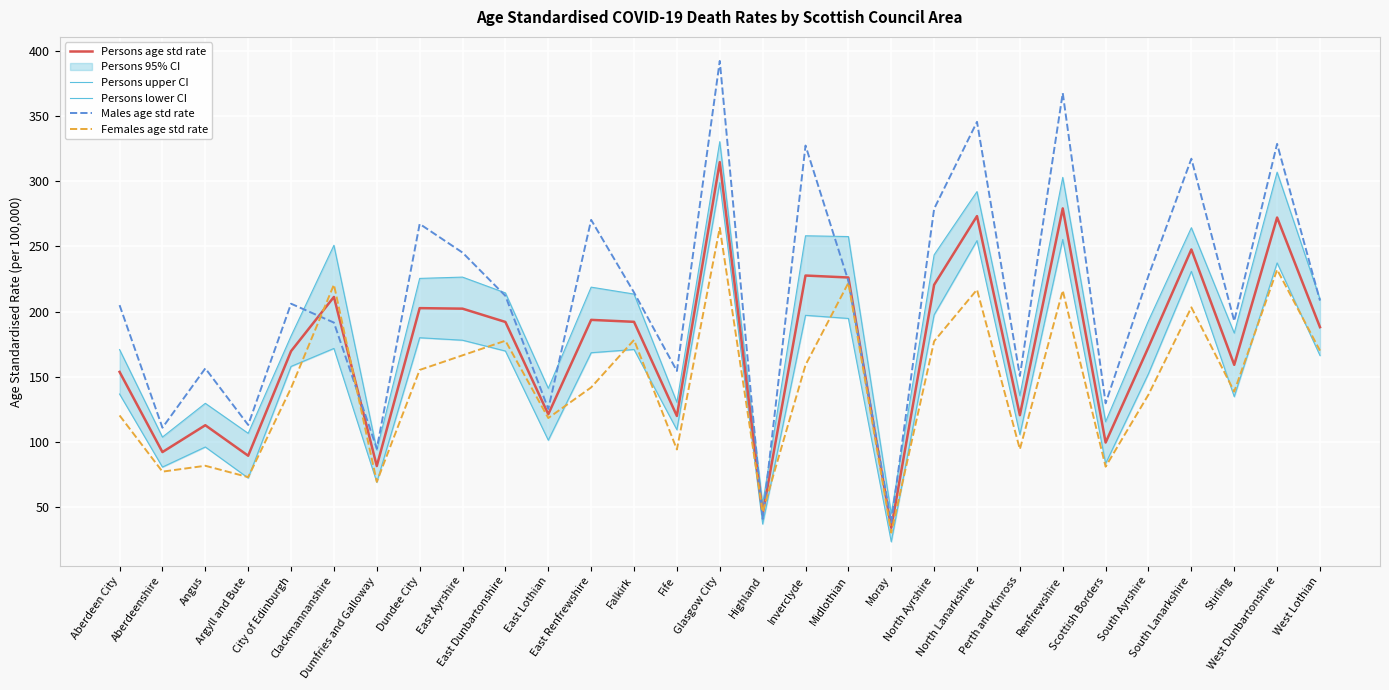

Between Clackmannanshire and Falkirk, which is larger?

Clackmannanshire